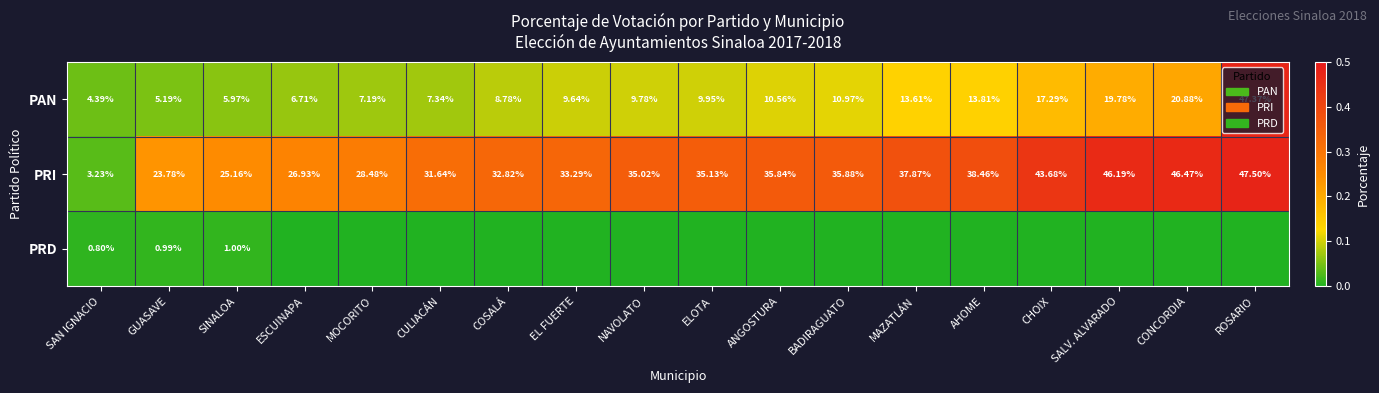

Between CHOIX and GUASAVE, which is larger?

CHOIX